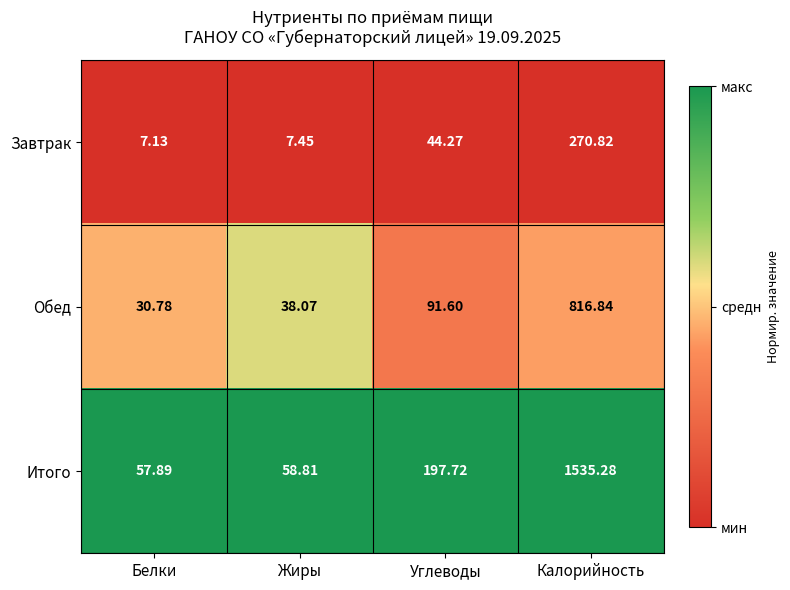

Which series has the largest total across all categories?

Итого